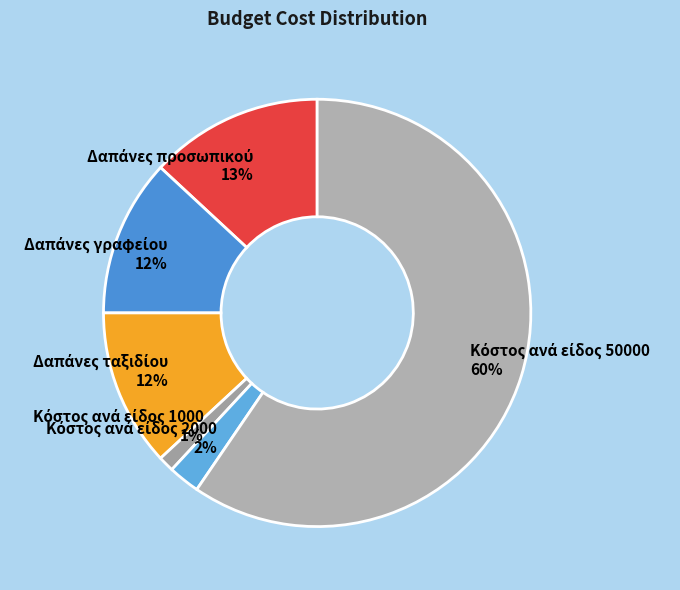

Is there a majority slice in this chart?

Yes